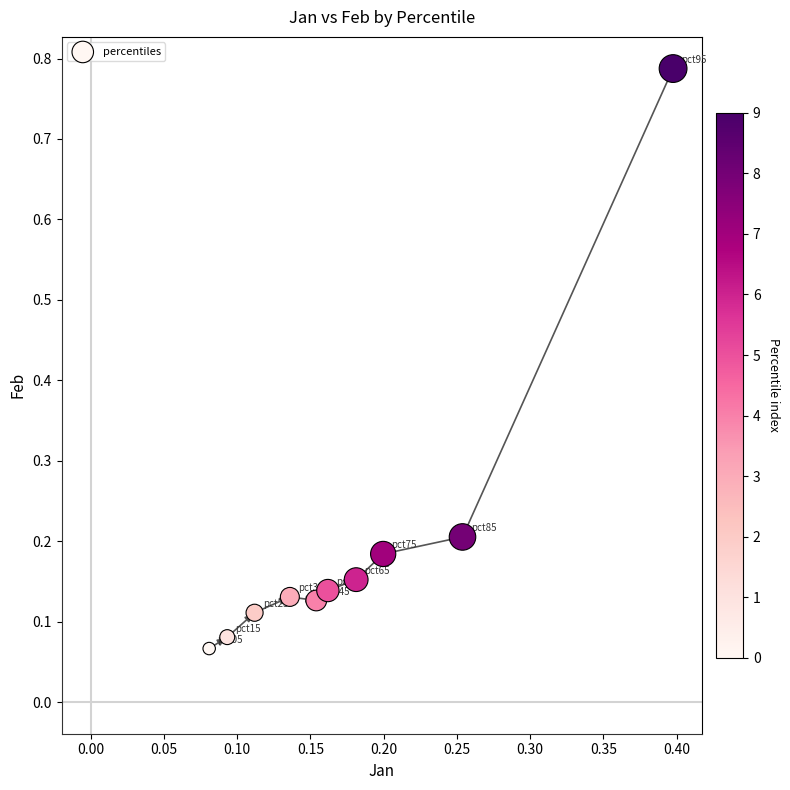

What is the range of Y values (max minus min)?

0.7